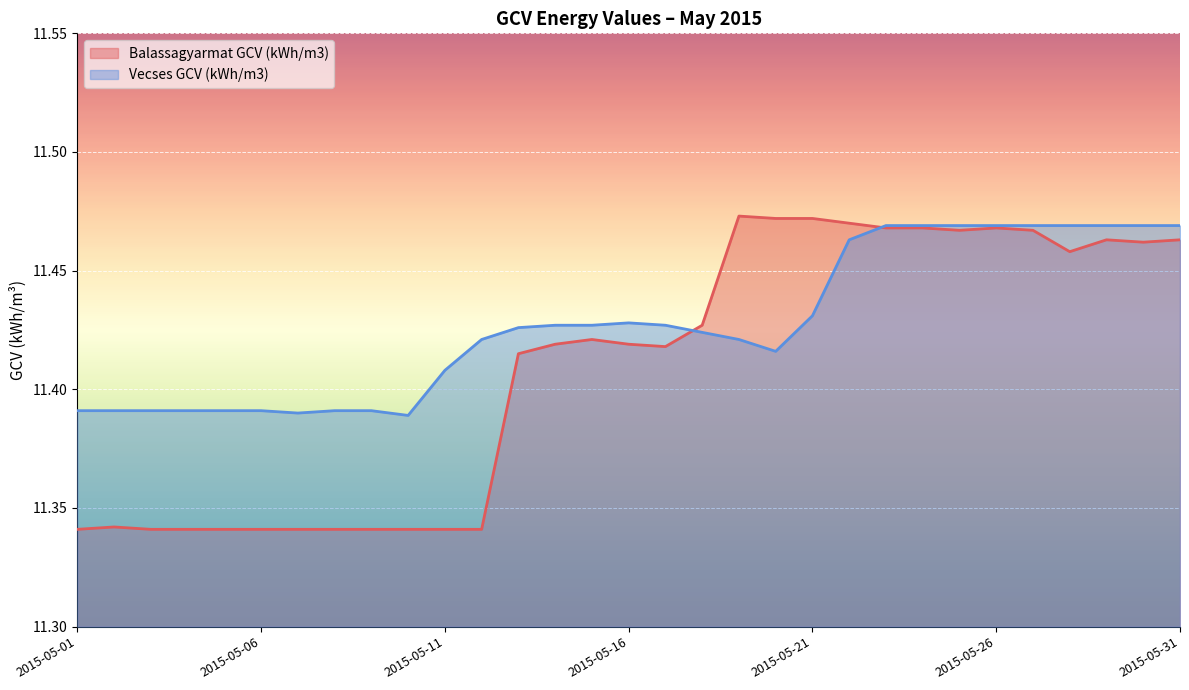

The value of Balassagyarmat GCV (kWh/m3) at 2015-05-25 is 2.7. True or false?

False